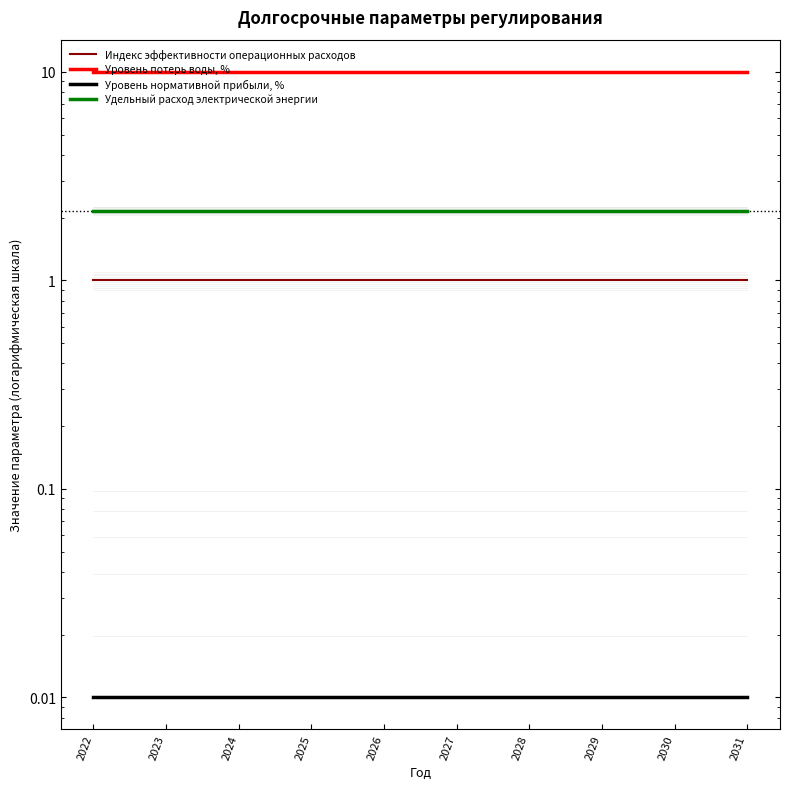

List the labels in order of Индекс эффективности операционных расходов value, largest first.

2022, 2023, 2024, 2025, 2026, 2027, 2028, 2029, 2030, 2031